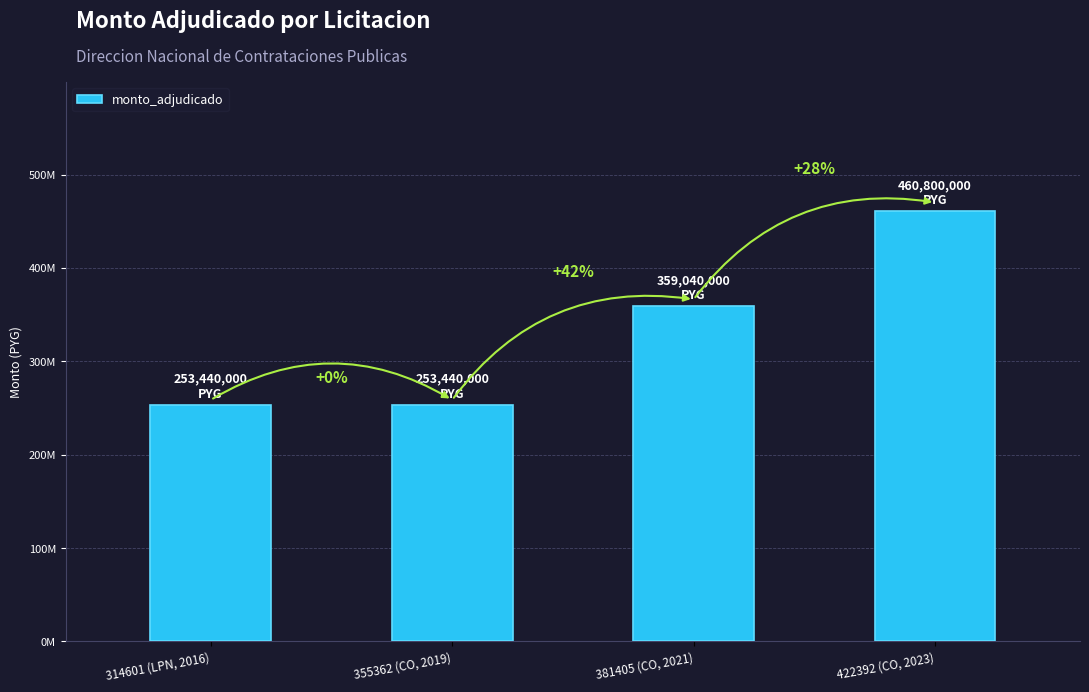

True or false: the data shows 253440000 at 355362 (CO, 2019).

True